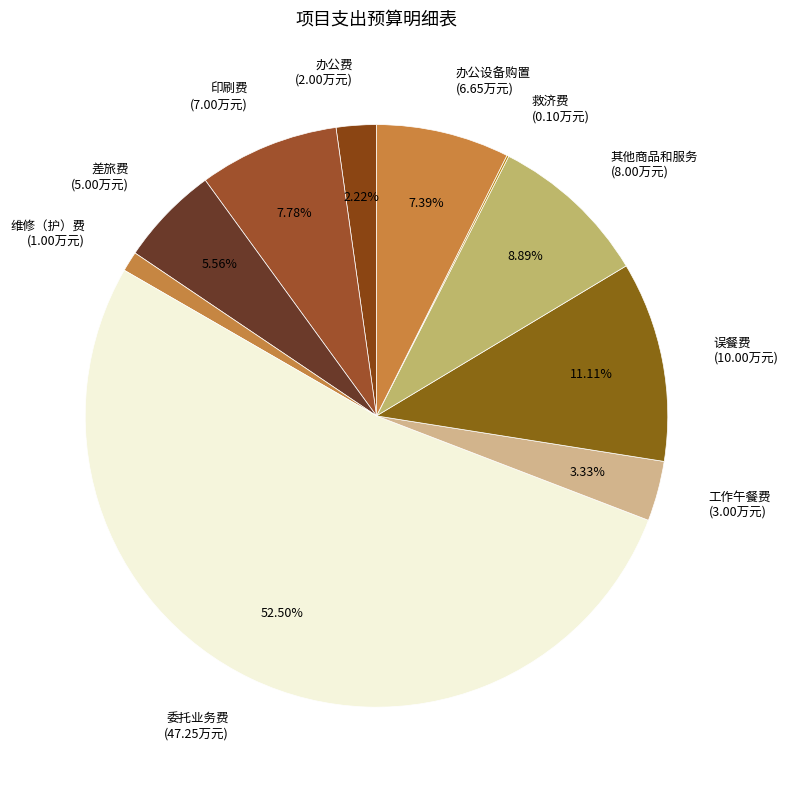

Which category accounts for the majority?

委托业务费